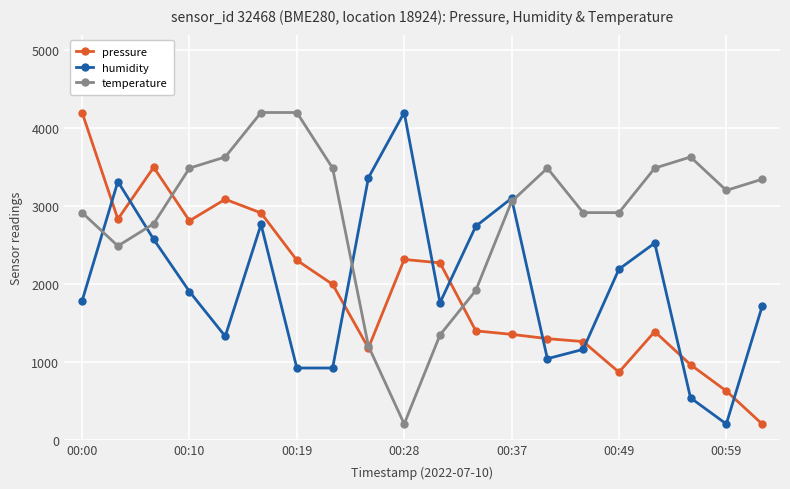

What is the average value of the humidity series?

2000.0